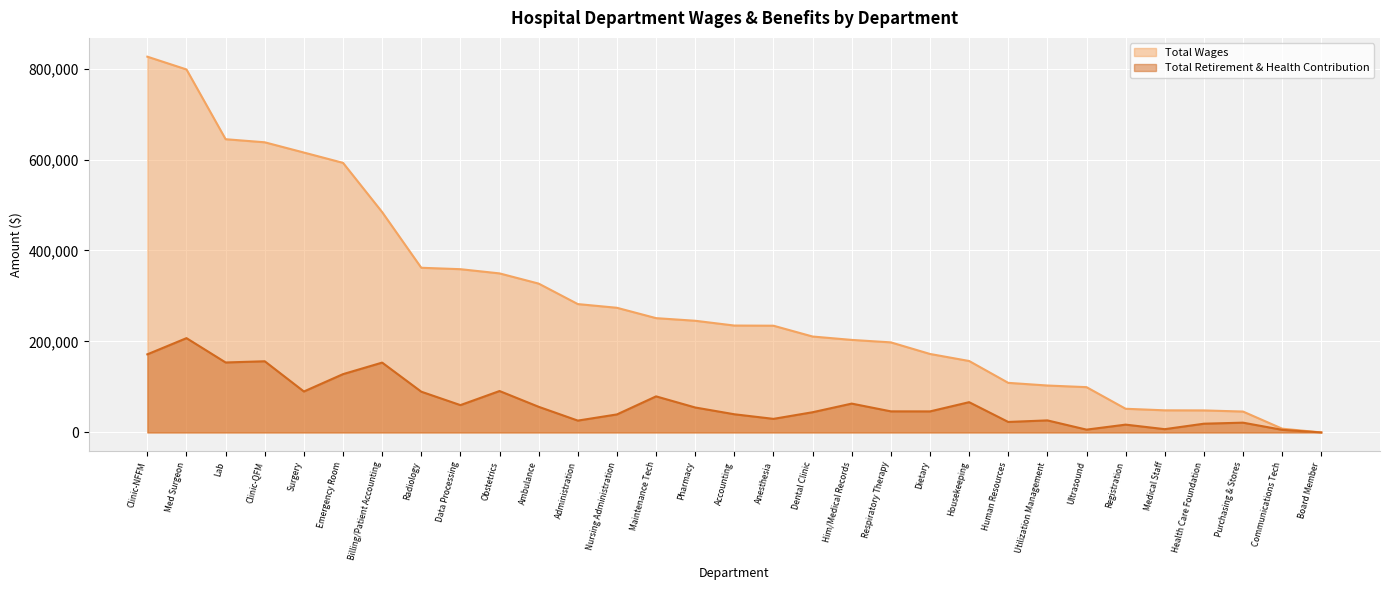

What is the sum of the Total Retirement & Health Contribution values at Health Care Foundation and Obstetrics?

110310